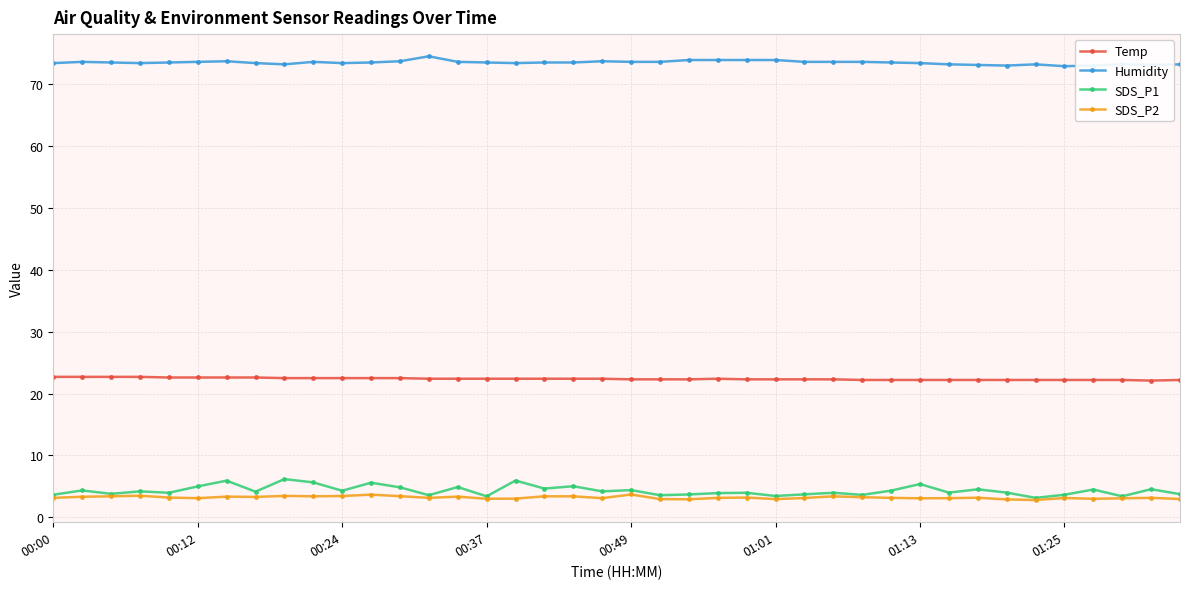

At how many categories does at least one series exceed 58?

40